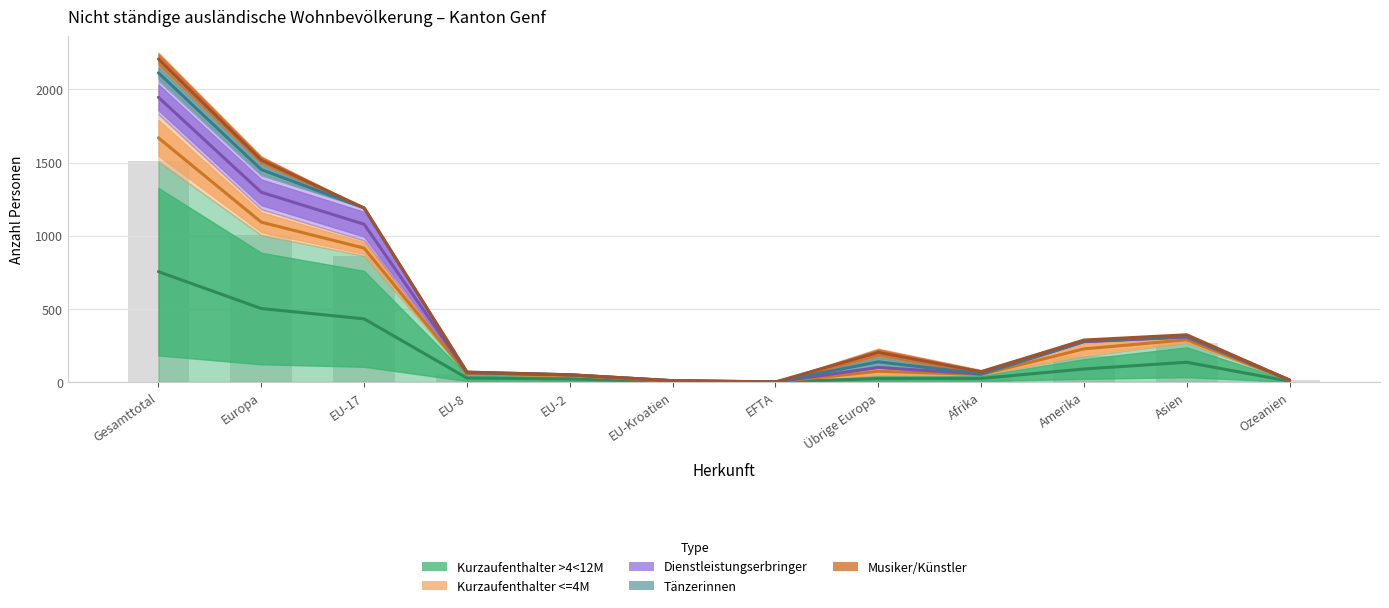

What is the label of the 4th bar from the right?

Afrika